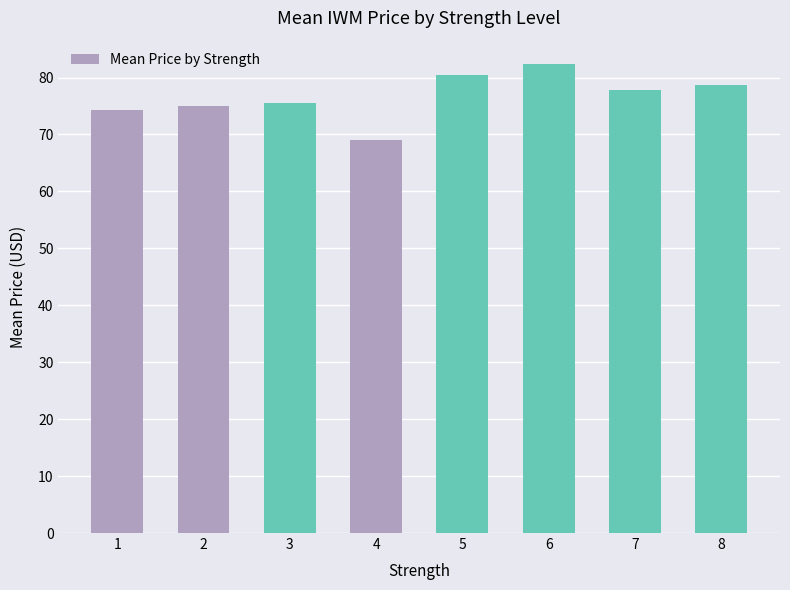

Which category has the lowest value across all series?

4